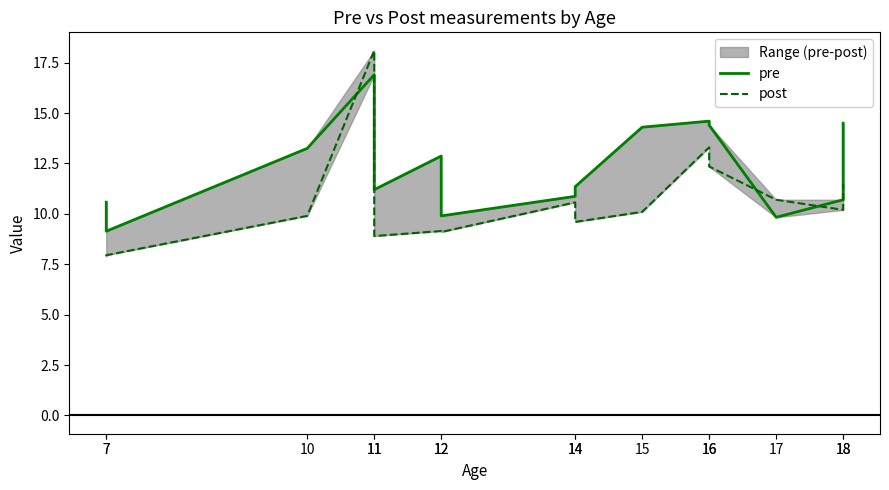

Which has a higher value, 18 or 12?

18